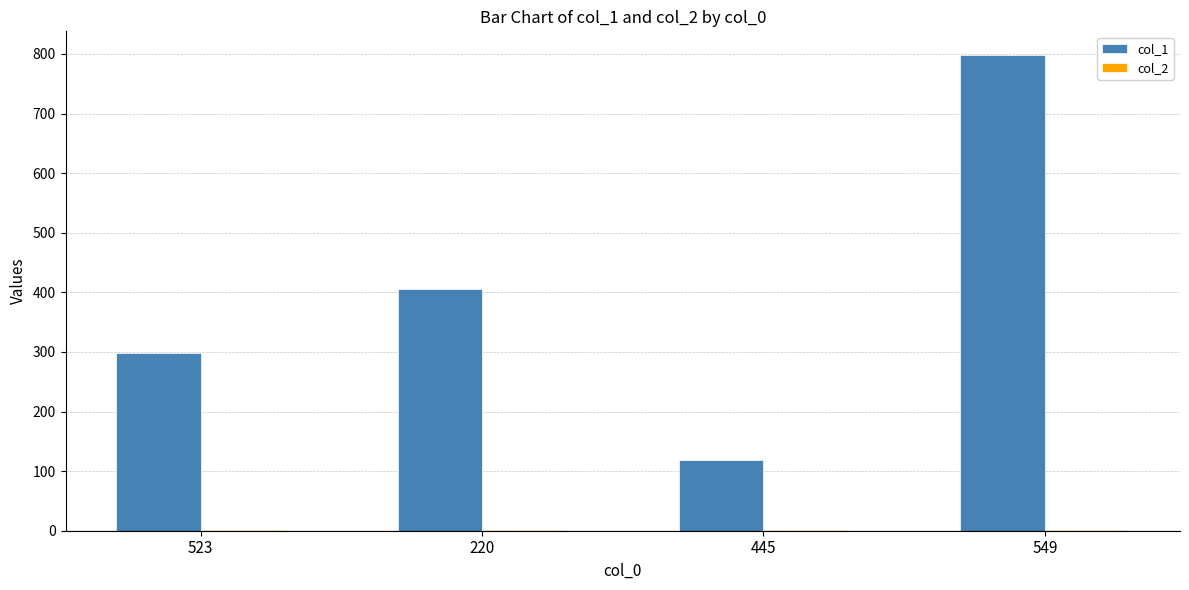

How many distinct data groups are displayed?

2